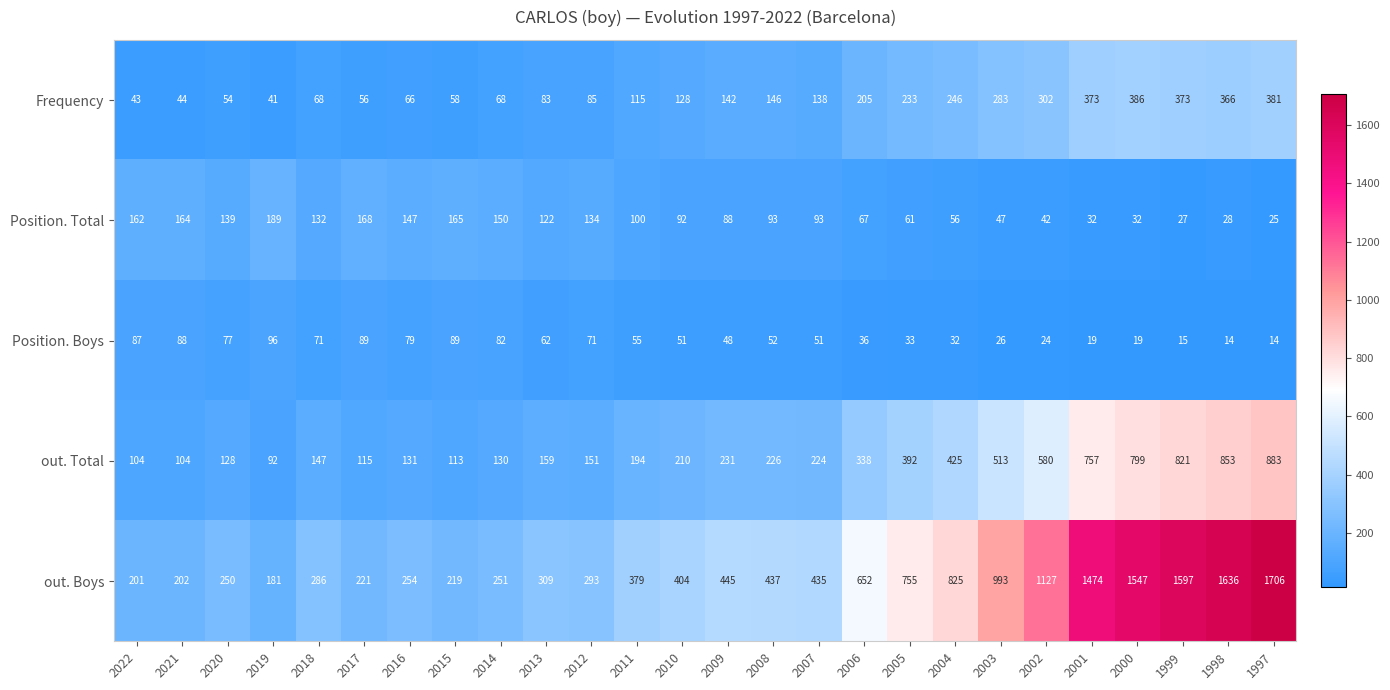

What is the minimum value shown in the chart?

14